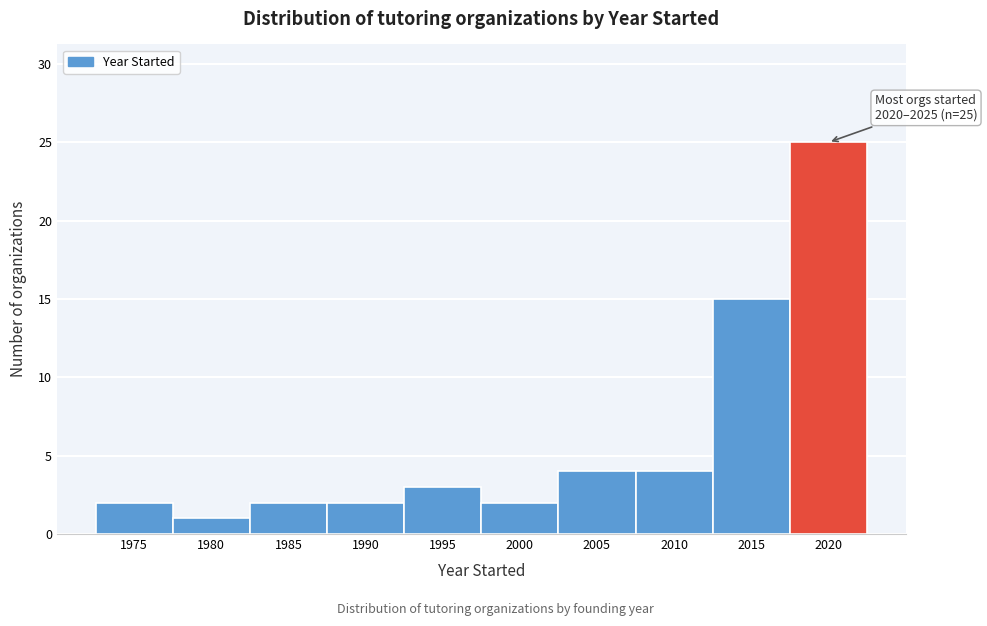

Reading left to right, list all the values displayed in this chart.

1975=2	1980=1	1985=2	1990=2	1995=3	2000=2	2005=4	2010=4	2015=15	2020=25